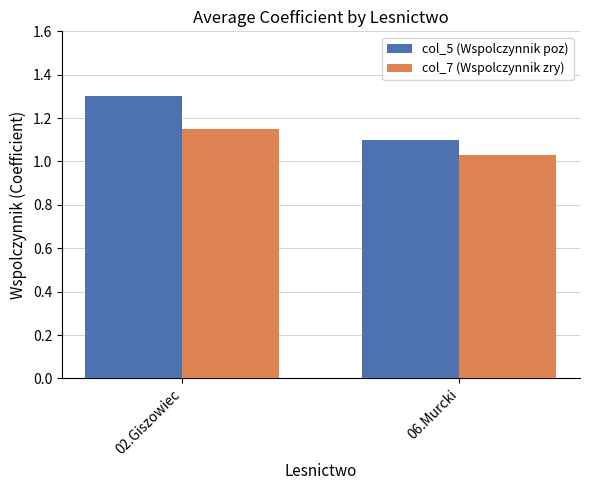

Does the chart contain stacked bars?

No